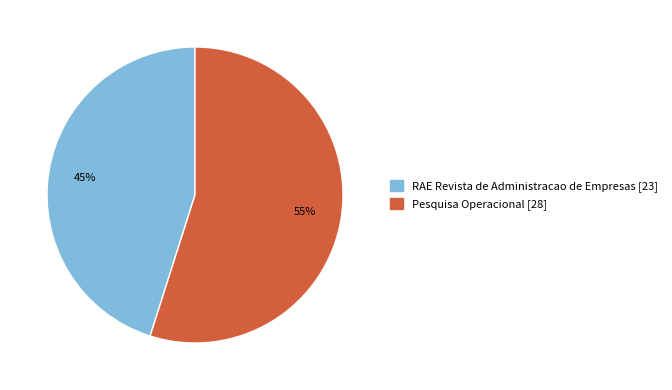

The RAE Revista de Administracao de Empresas slice represents 45% of the pie. True or false?

True